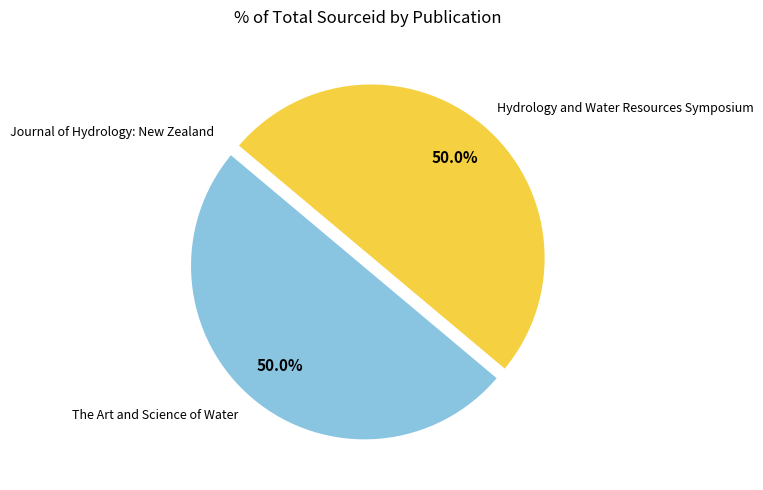

How many slices are in this pie chart?

3